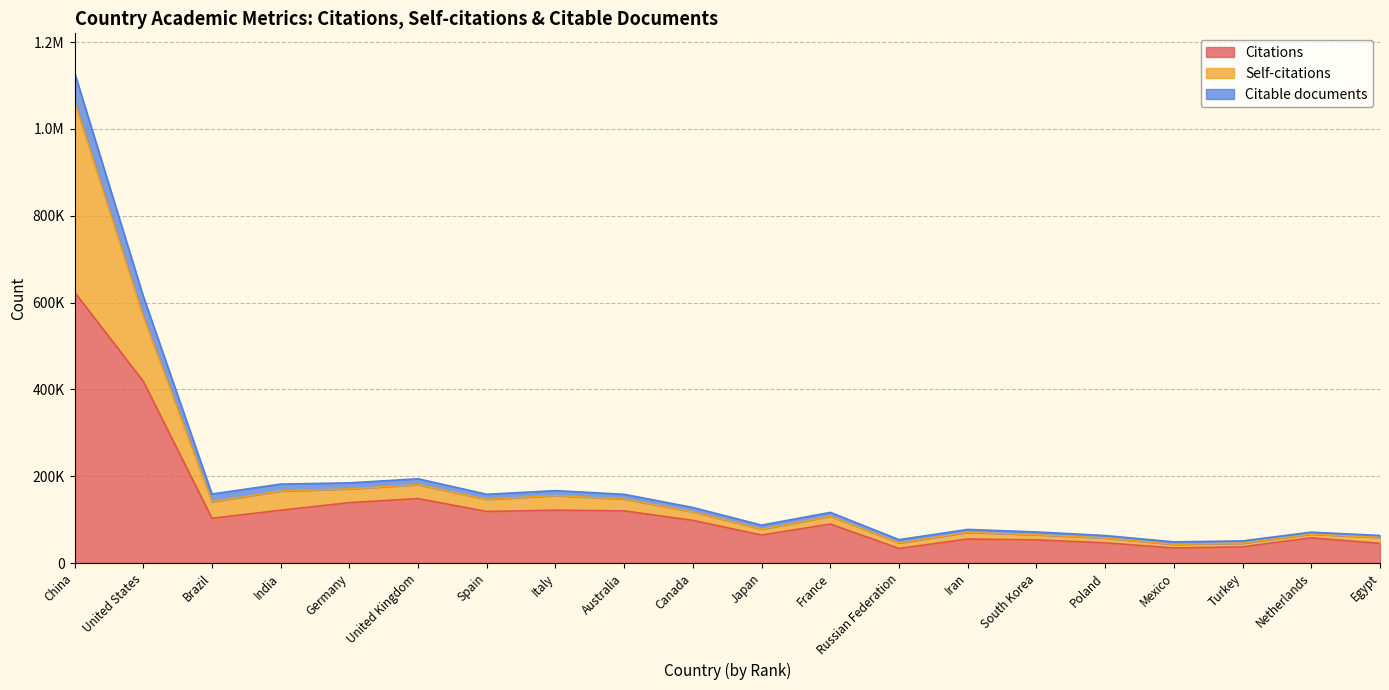

What are all the series names shown in the legend?

Citations, Self-citations, Citable documents